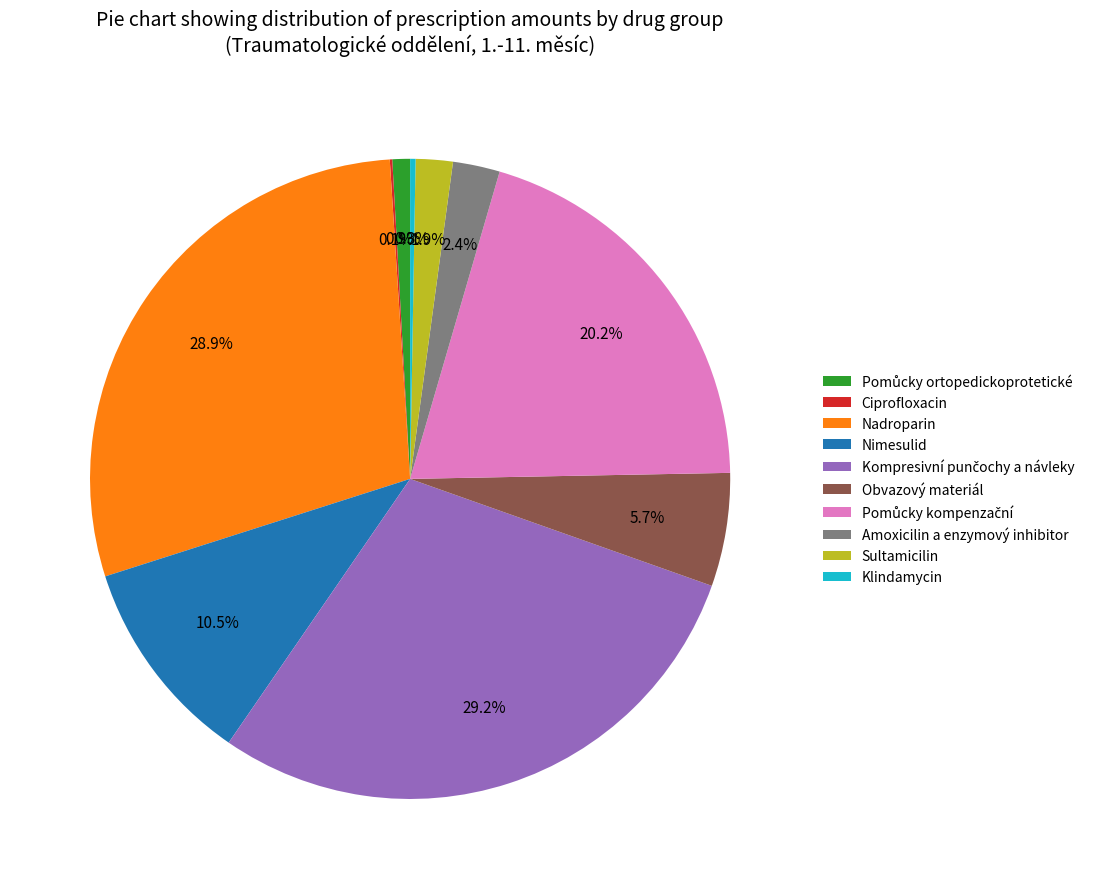

The Obvazový materiál slice represents 6% of the pie. True or false?

True